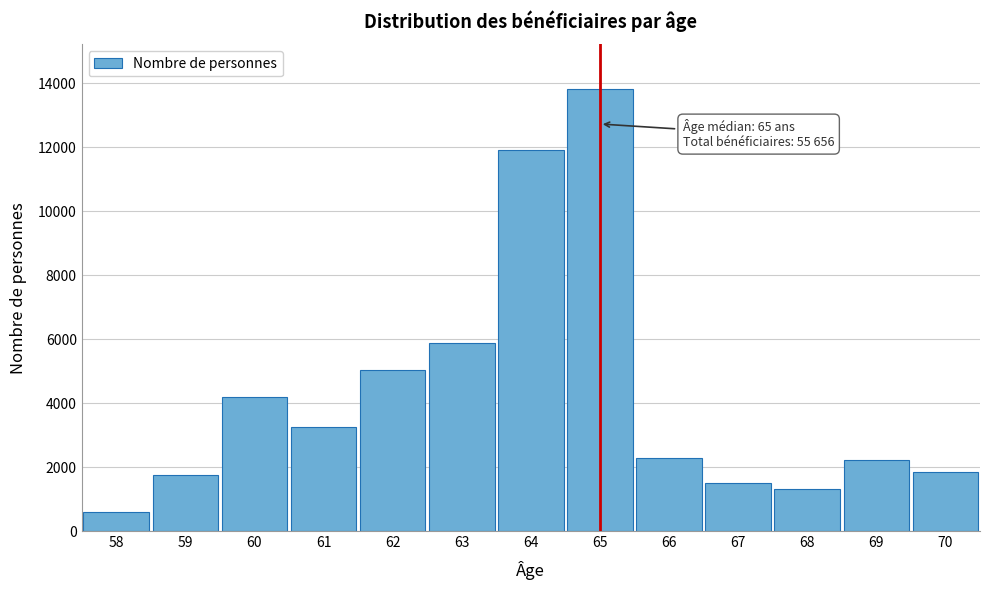

What is the difference between the maximum and minimum values?

13243